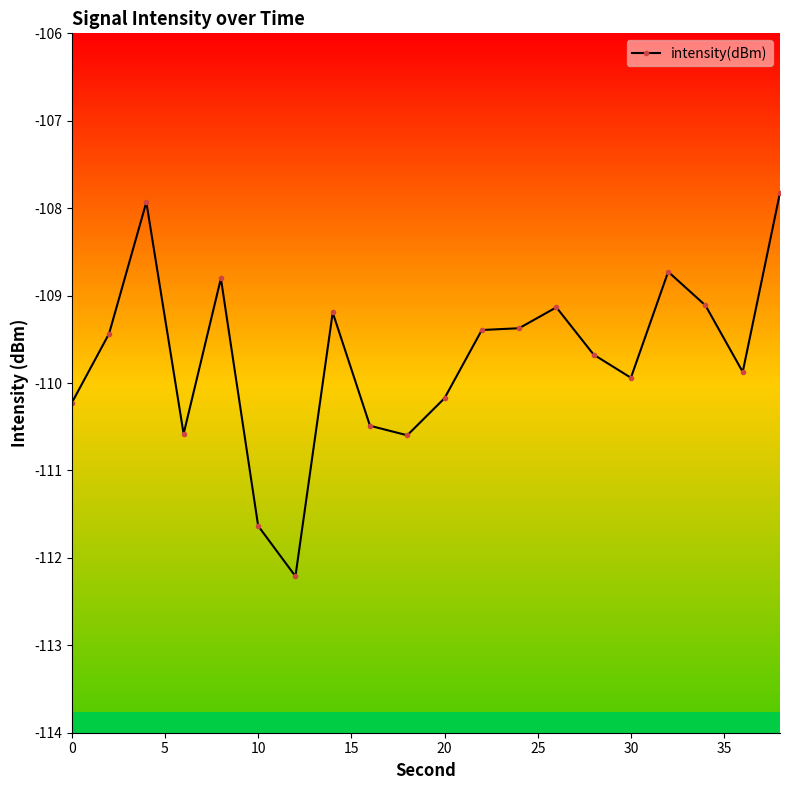

What is the value of the 19th point from the left?

-109.9